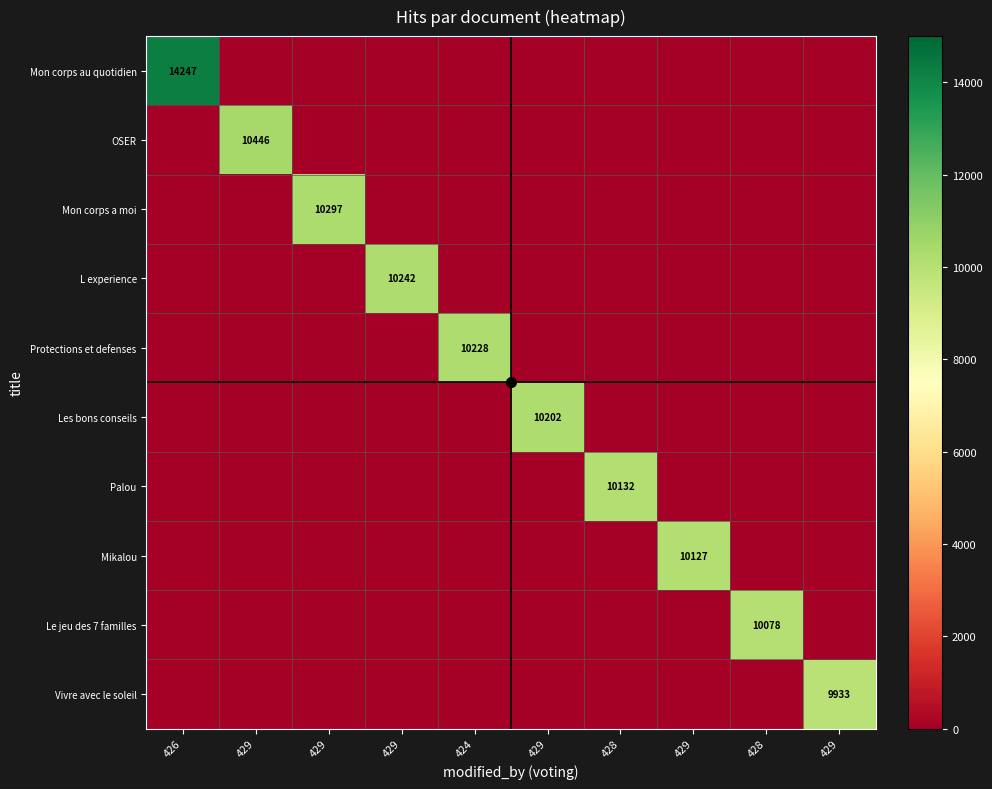

Which series has the largest total across all categories?

Mon corps au quotidien